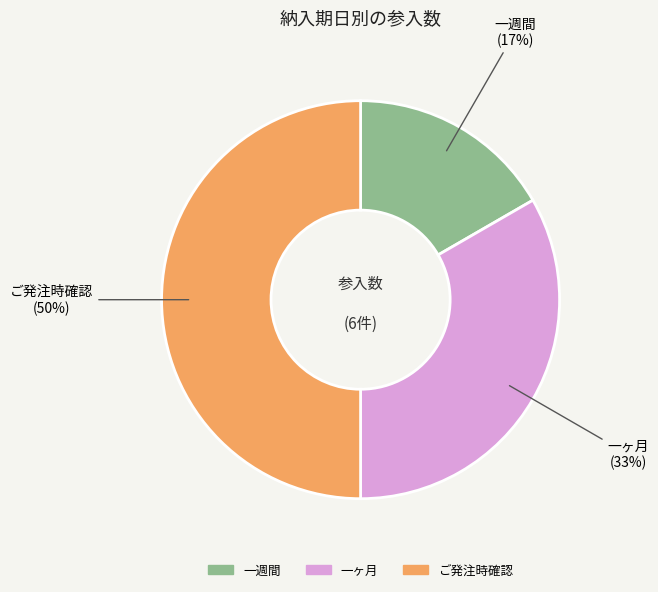

How many slices are in this pie chart?

3